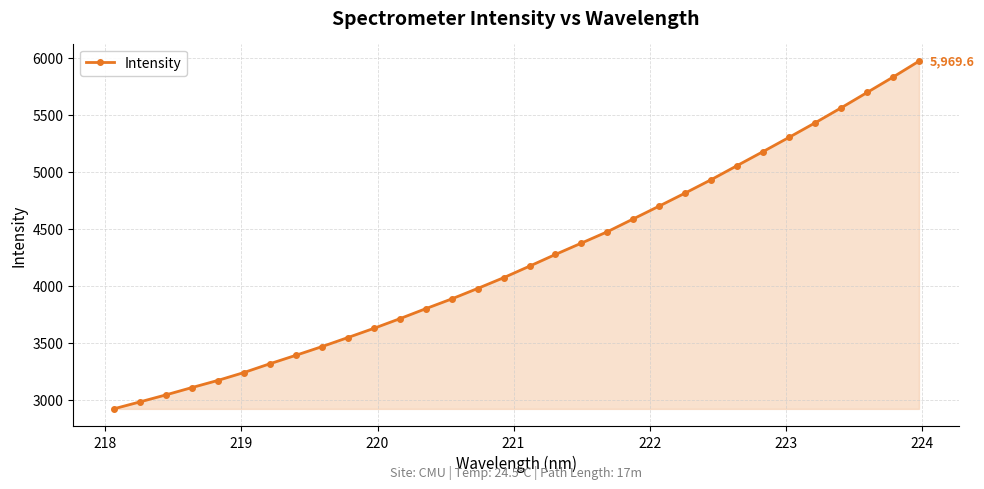

What is the maximum value shown in the chart?

5969.6